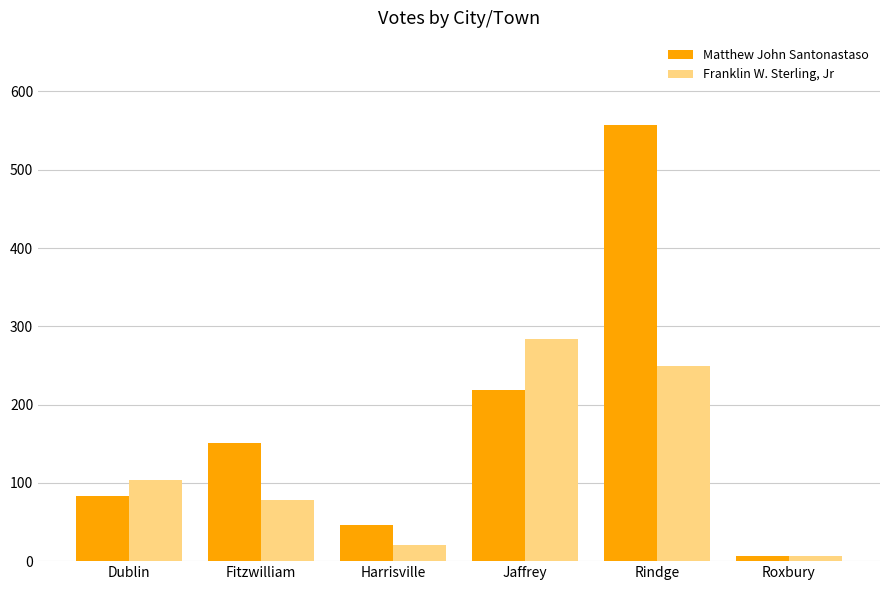

Which series changed the most between Dublin and Harrisville?

Franklin W. Sterling, Jr